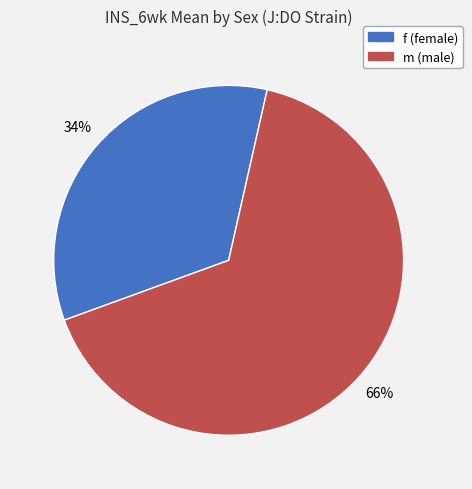

Approximately how many times larger is the value at f compared to m?

0.5